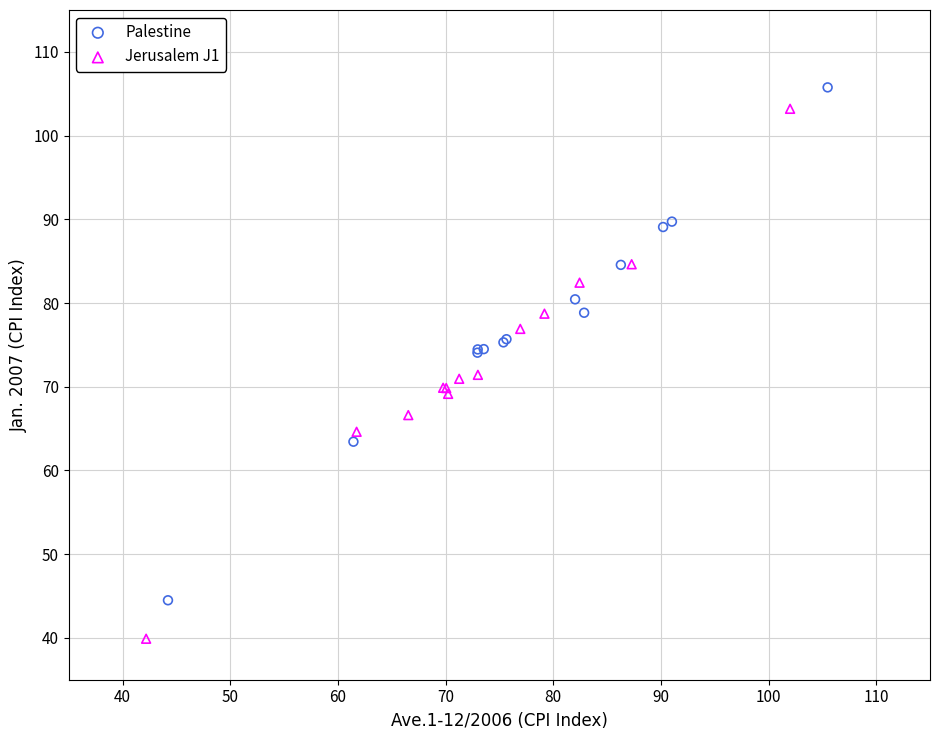

Which series has the largest Y range (max minus min)?

Jerusalem J1